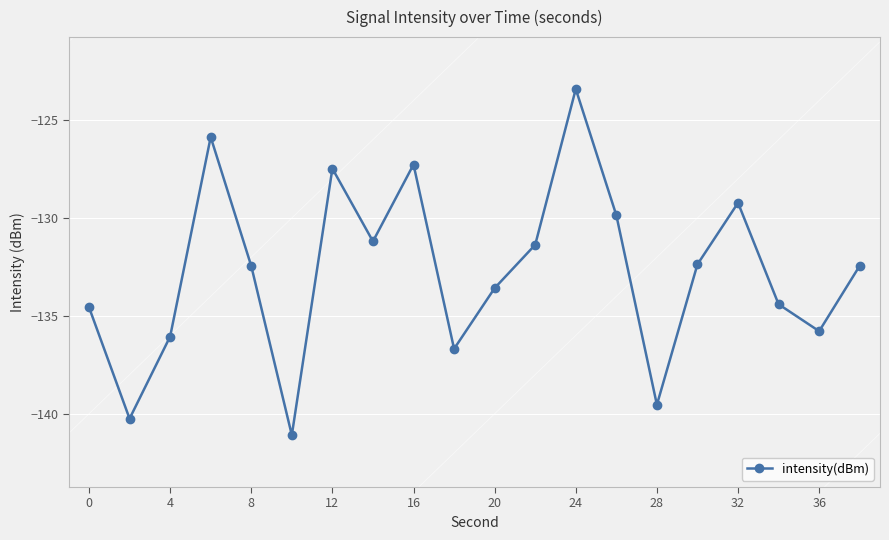

How many interior local valleys (lower than both neighbors) does the data have?

6